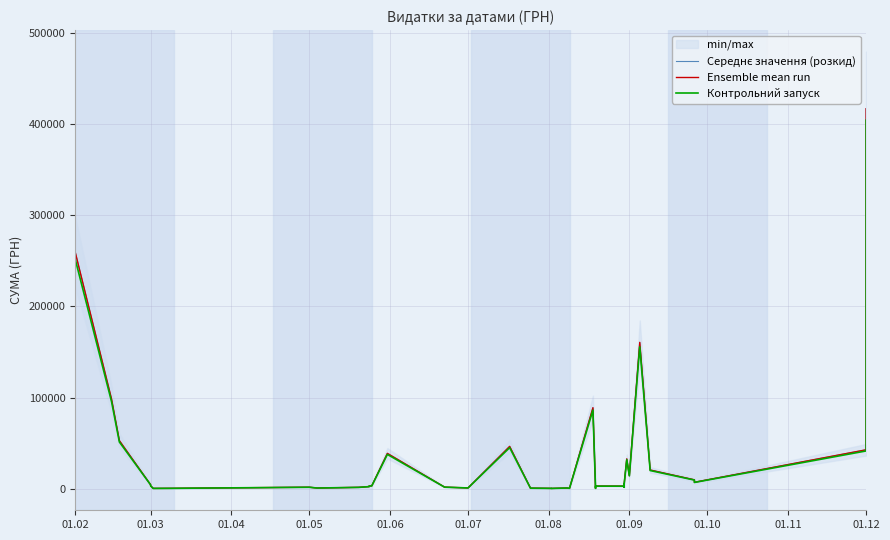

Which series has the widest spread of values?

Середнє значення (розкид)